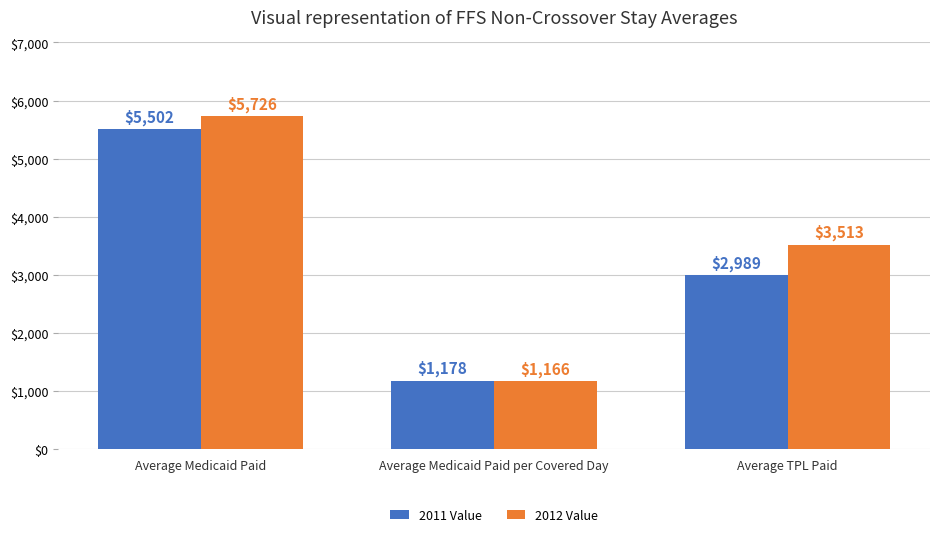

What is the highest value of the 2012 Value series?

5725.6